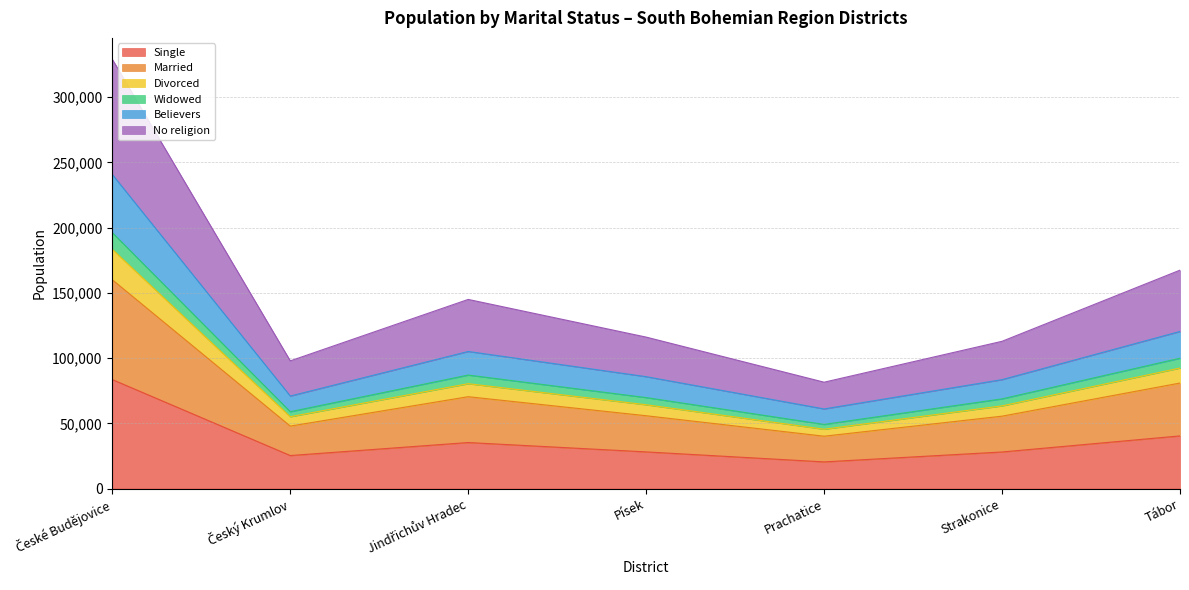

What is the minimum value for Single?

20439